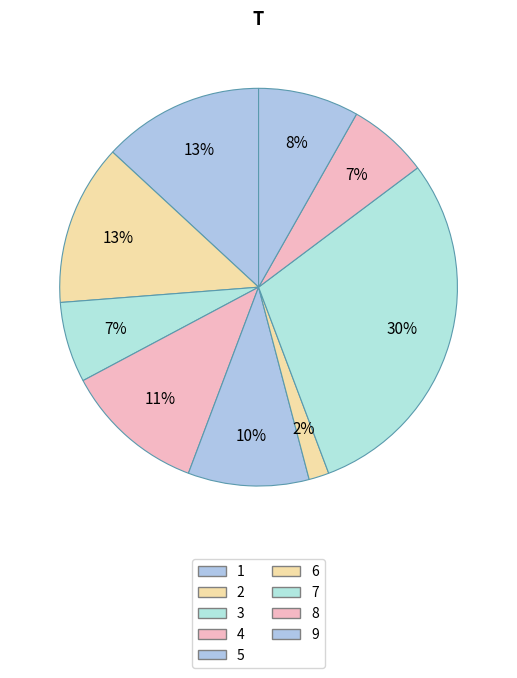

How many segments does this pie chart have?

9